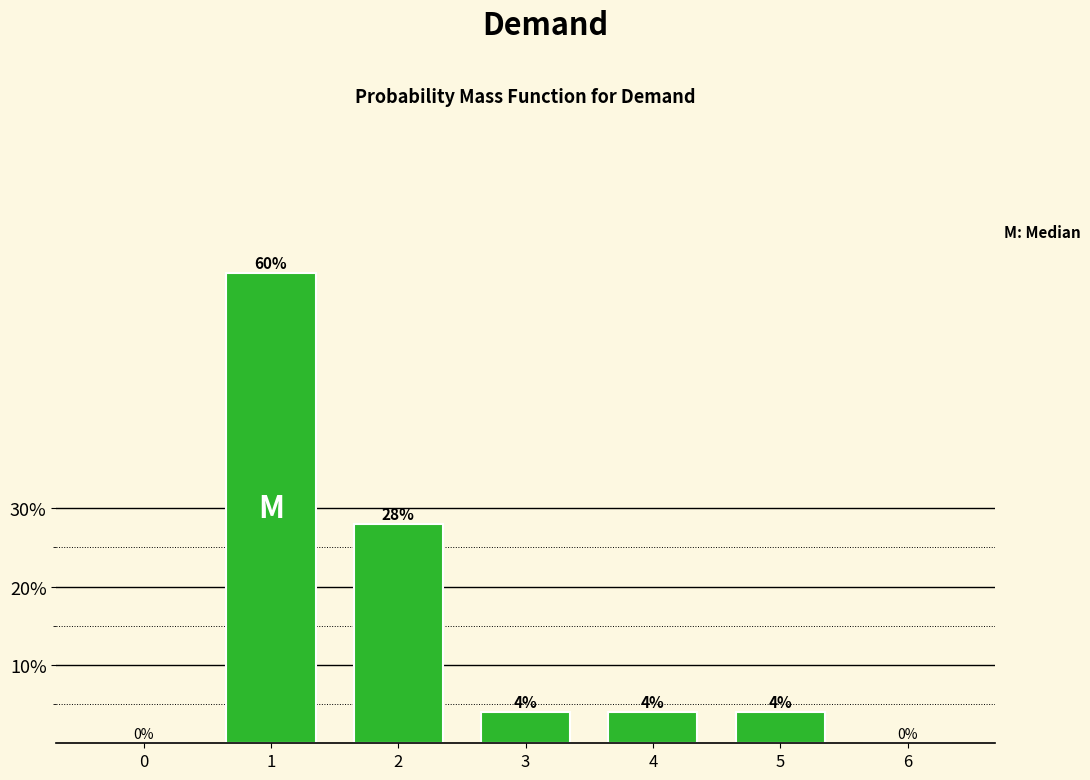

Reading left to right, what are all the values shown in this chart?

0=0.0	1=60.0	2=28.0	3=4.0	4=4.0	5=4.0	6=0.0